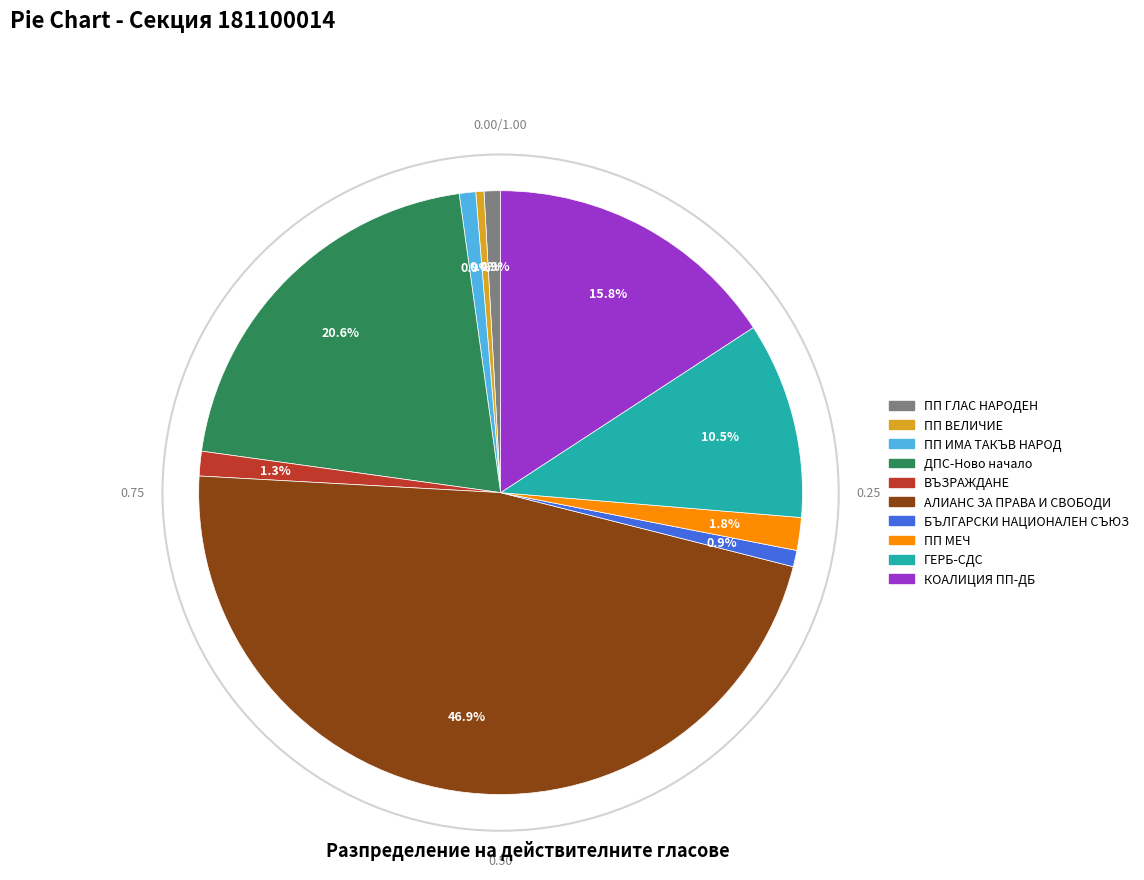

What is the largest slice in the pie chart?

АЛИАНС ЗА ПРАВА И СВОБОДИ